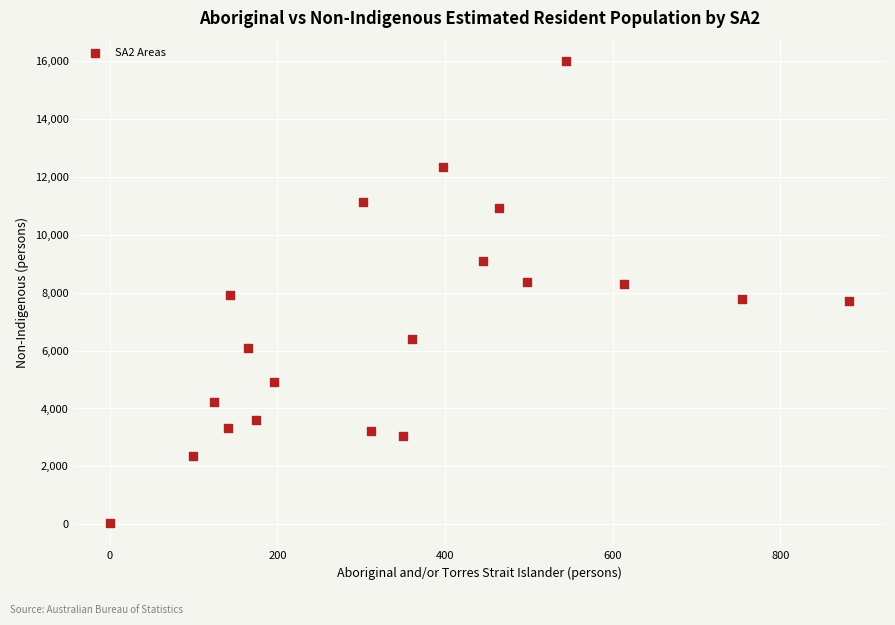

What is the range of Y values (max minus min)?

15954